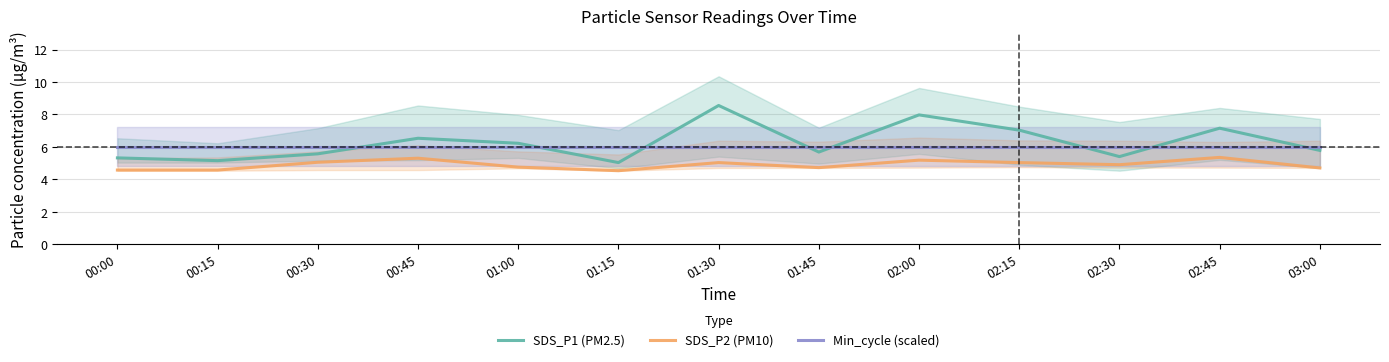

Where is the first local minimum for SDS_P2 (PM10)?

01:15